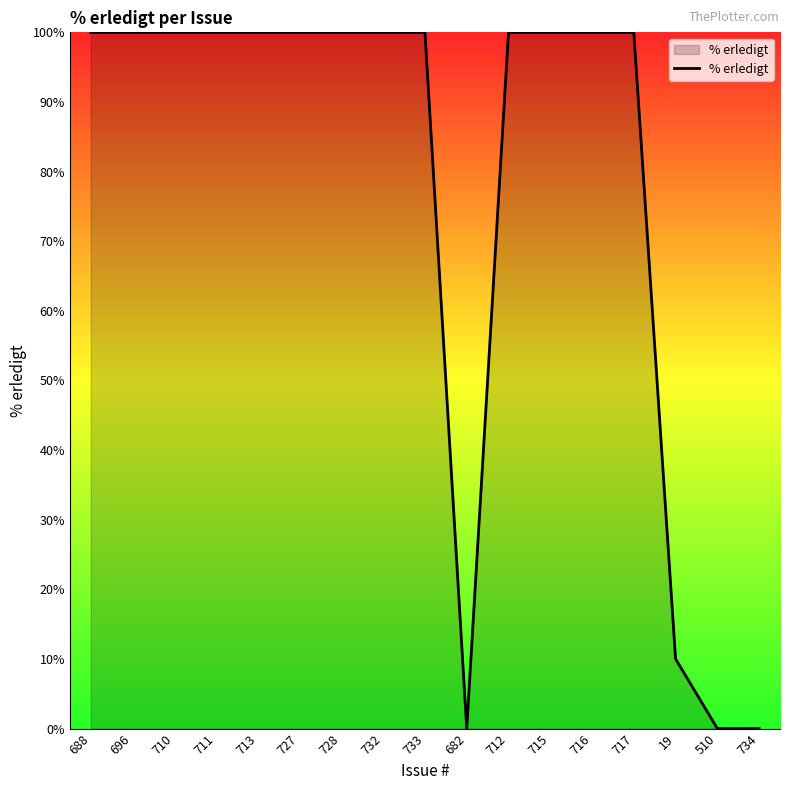

How many lines are shown in the chart?

1